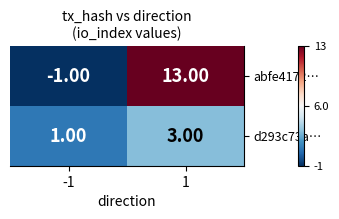

At -1, list the series in order from smallest to largest.

abfe4172…, d293c73a…